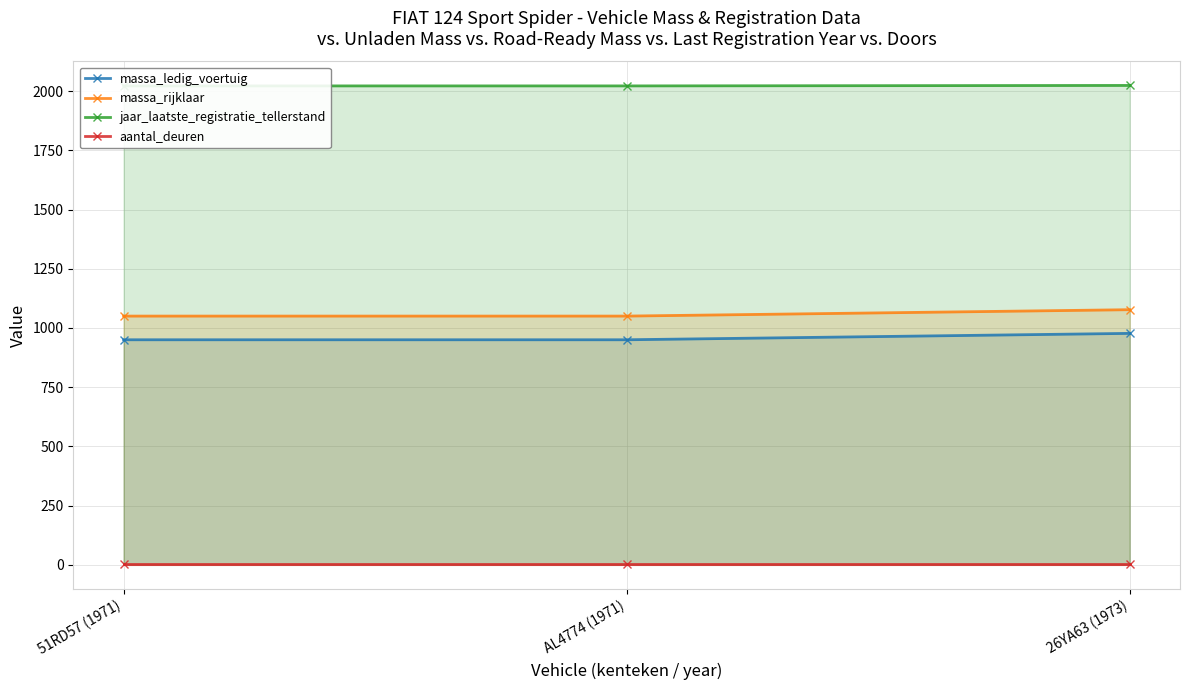

Count the number of categories in the chart.

3